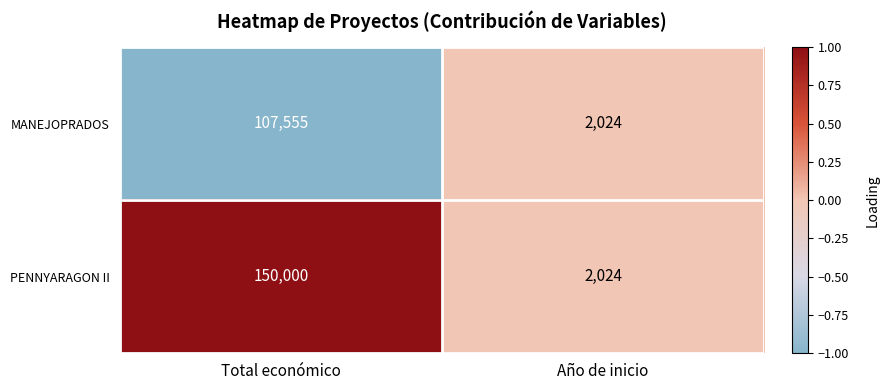

What is the sum of all MANEJOPRADOS values?

109579